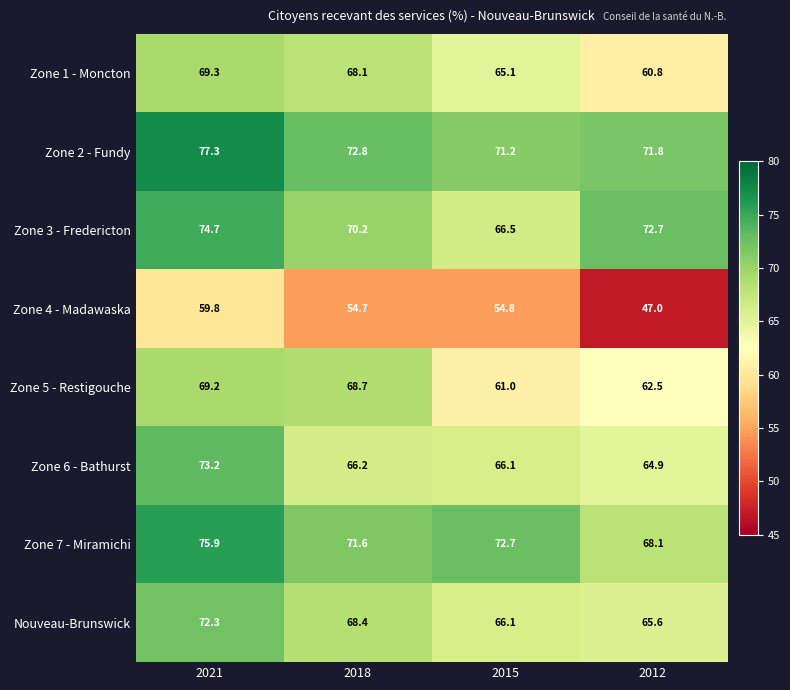

At how many categories does at least one series exceed 53?

4